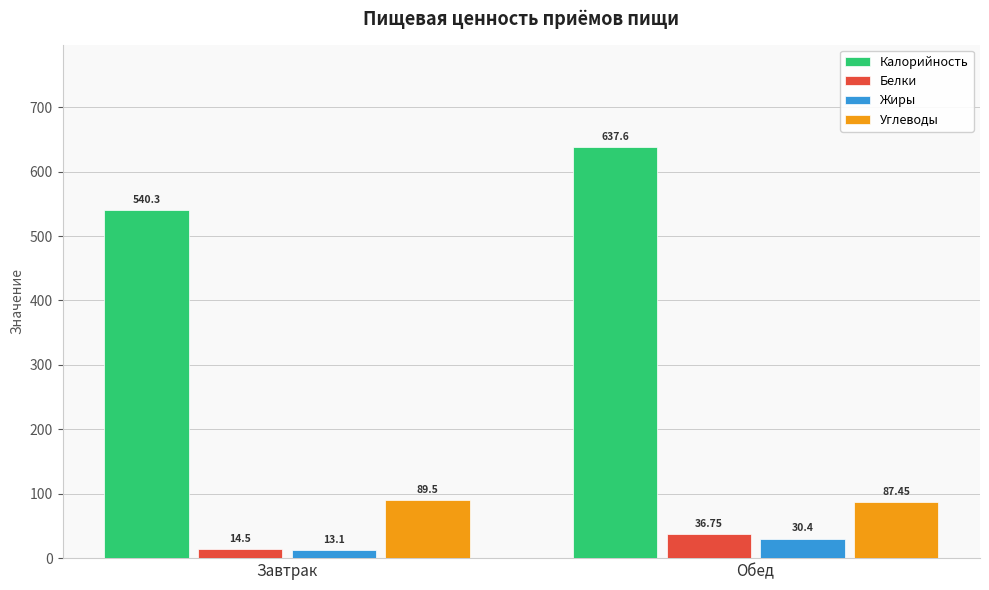

What is the label of the 1st bar from the left?

Завтрак